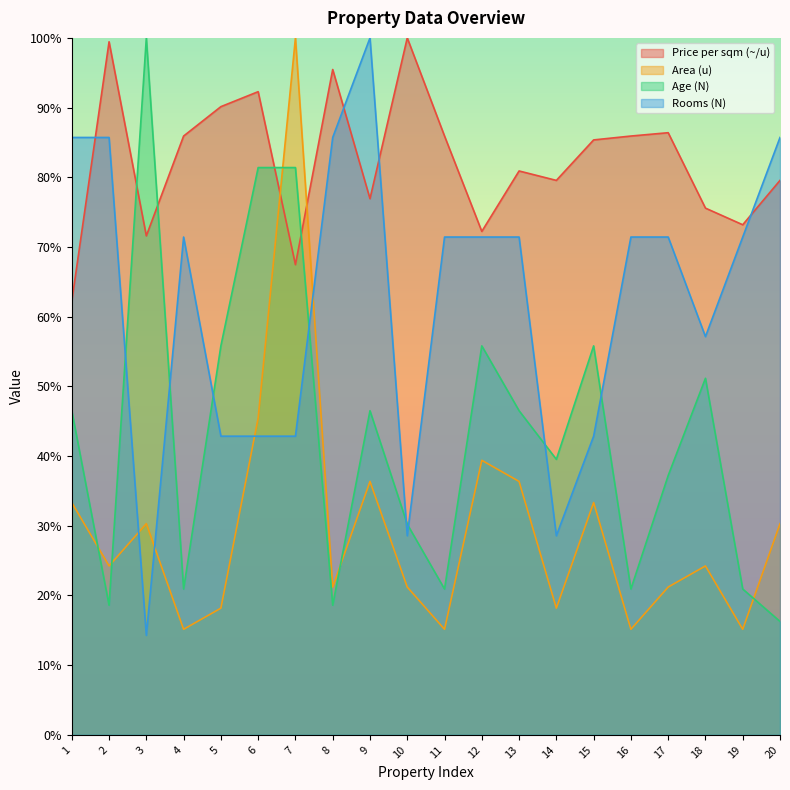

List the labels in order of Rooms (N) value, largest first.

9, 1, 2, 8, 20, 4, 11, 12, 13, 16, 17, 19, 18, 5, 6, 7, 15, 10, 14, 3